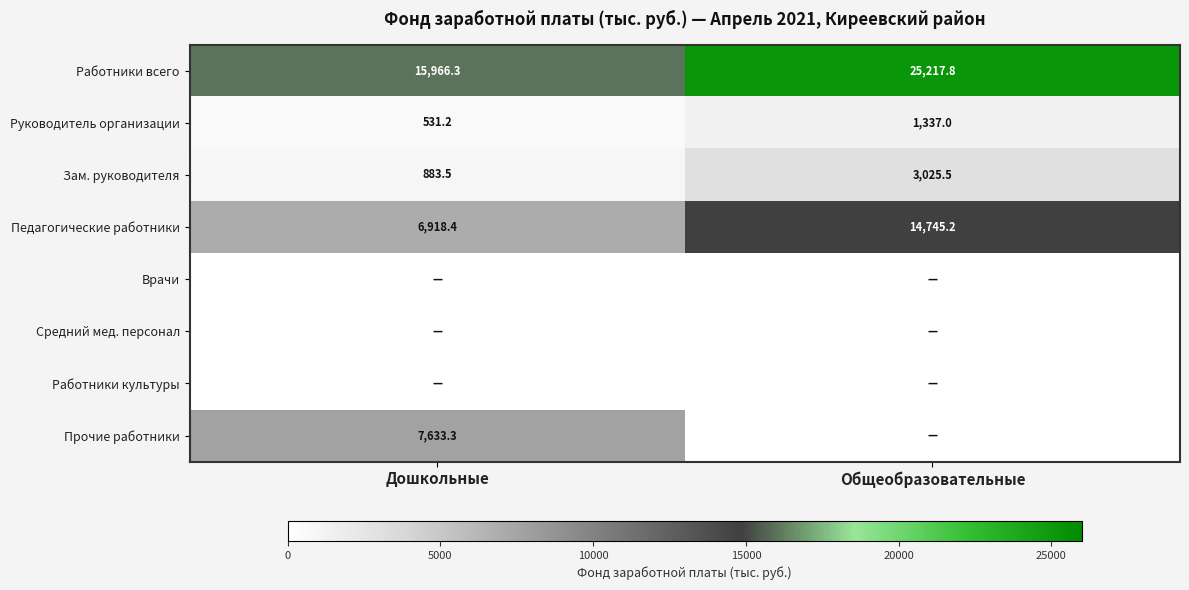

What is the average value of the Зам. руководителя series?

1954.5